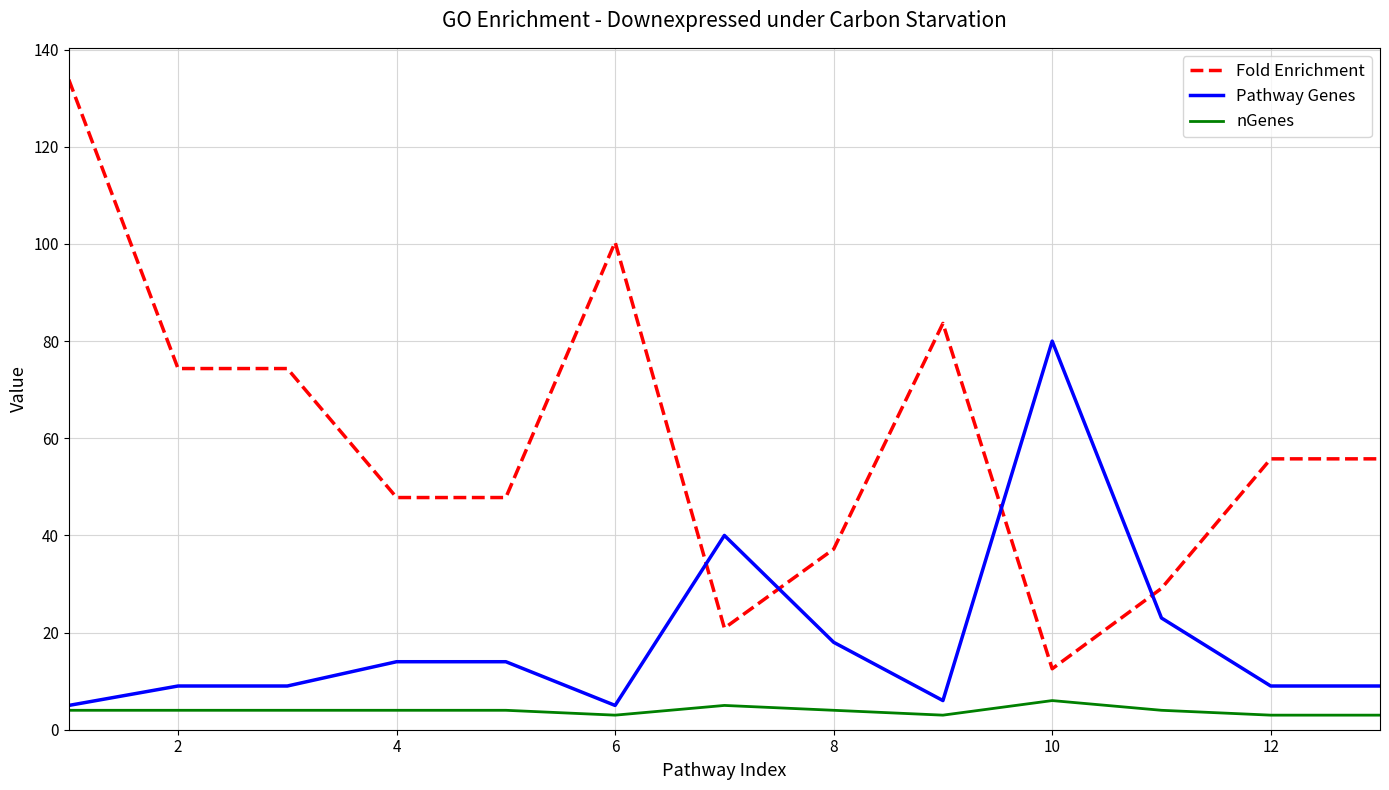

How many times do Pathway Genes and Fold Enrichment cross each other?

4